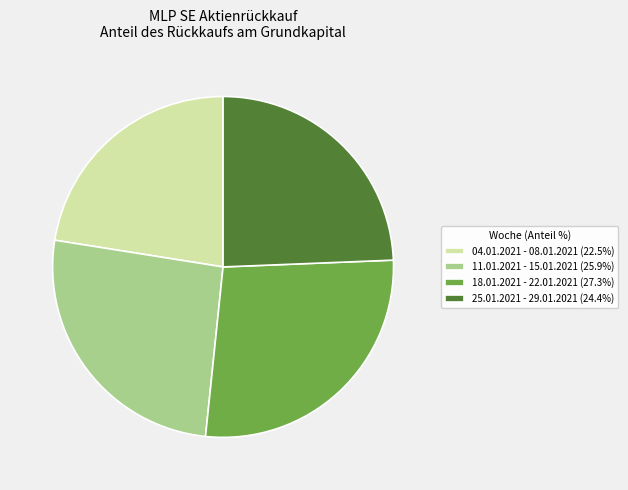

Does 04.01.2021 - 08.01.2021 represent more than half of the total?

No